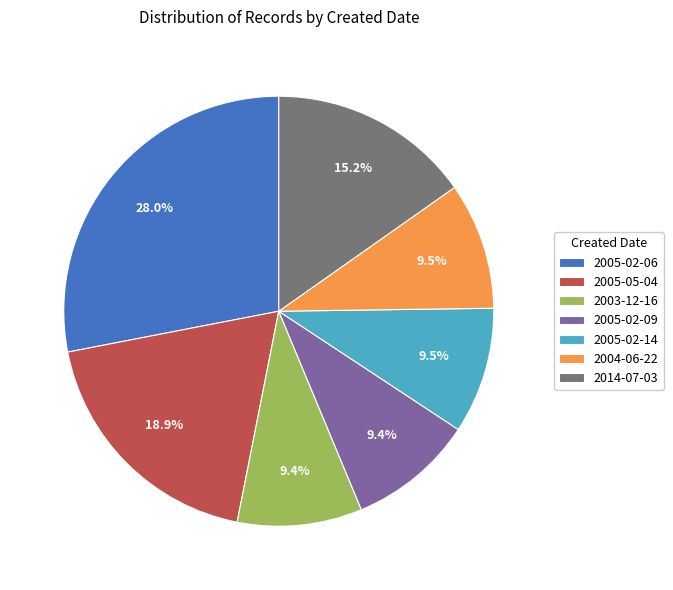

What portion of the pie excludes 2005-02-09?

90.6%